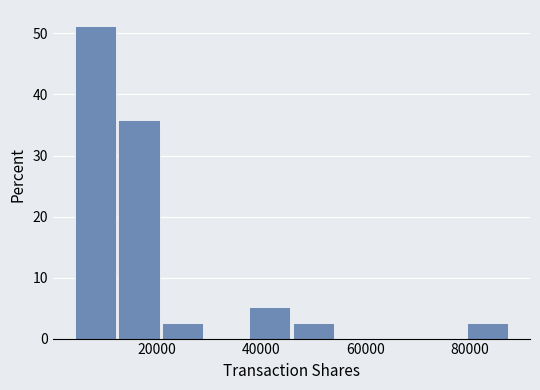

How tall is the bar that spans 38000 to 46000 on the x-axis? Neither the bar edges nor the heights are printed on the chart, so give them approximately, as read against the axes.

5